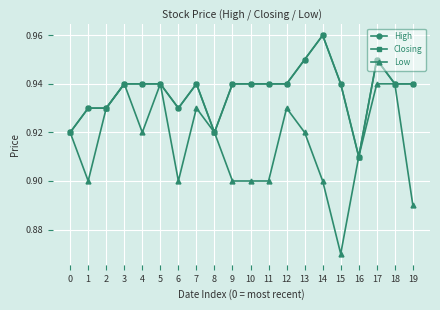

The value of High at 3 is 0.9. True or false?

True